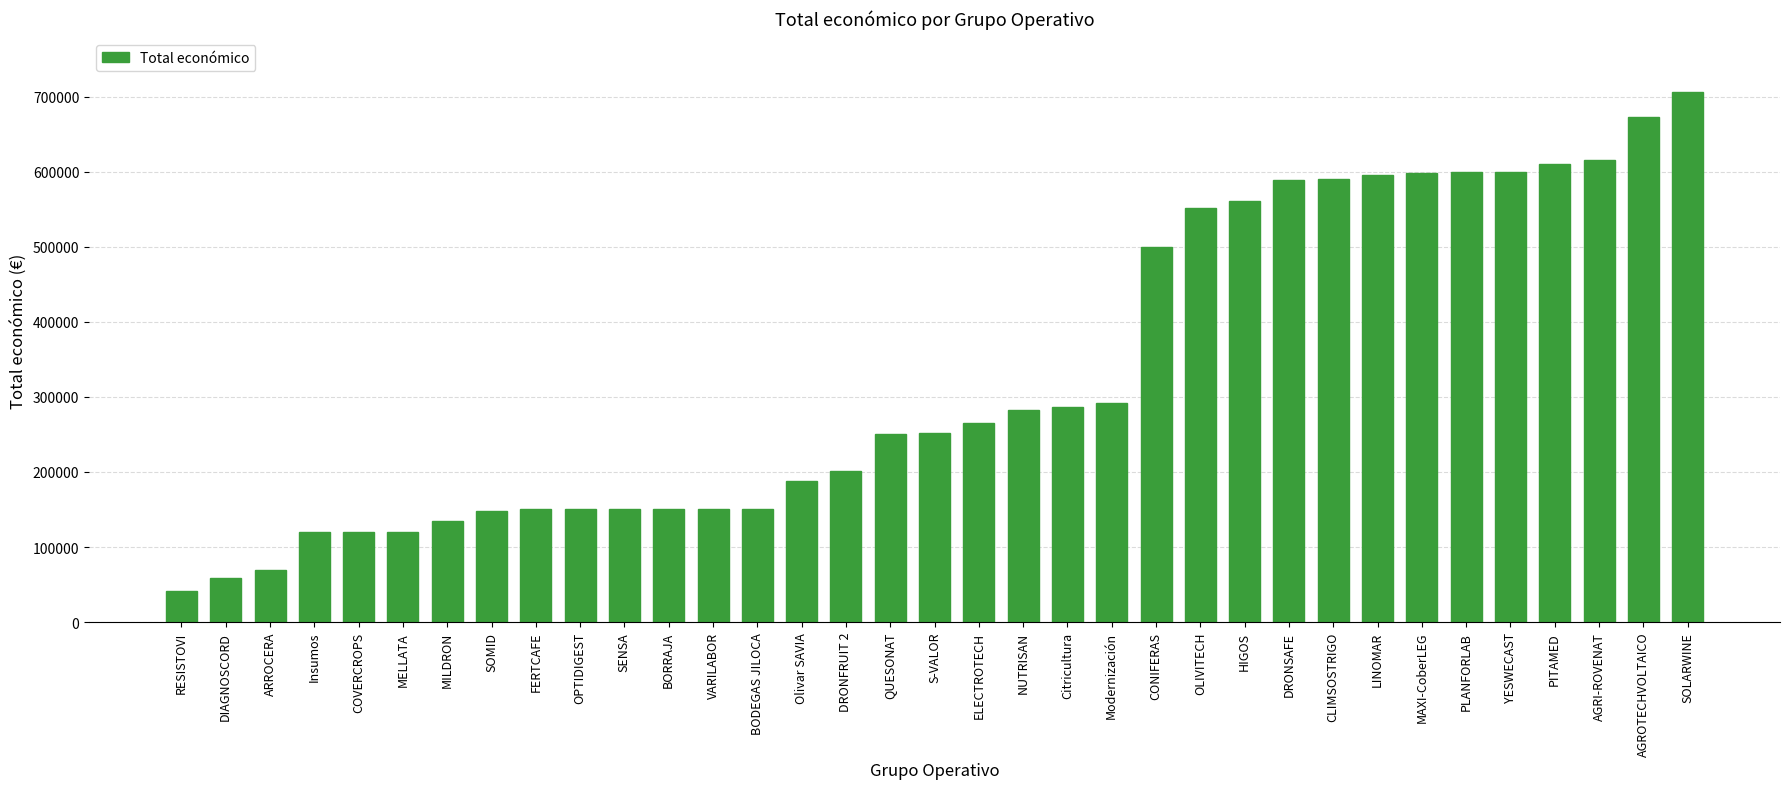

What is the sum of the values at RESISTOVI and PLANFORLAB?

640010